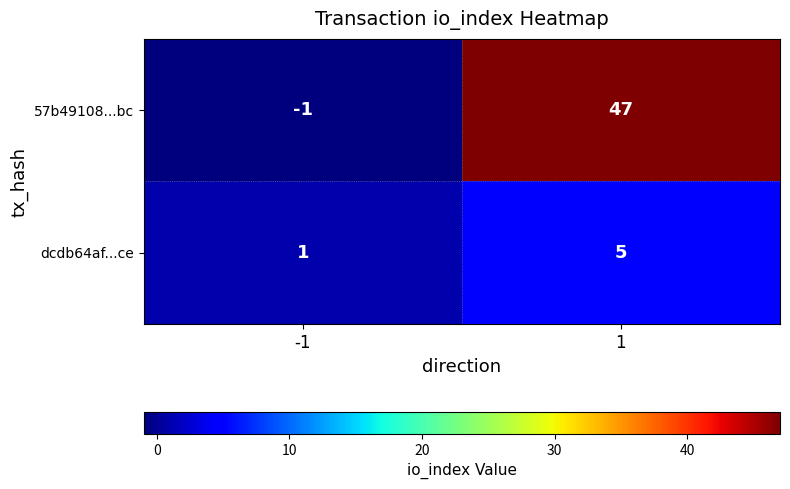

What value does the 57b49108...bc series have at 1?

47